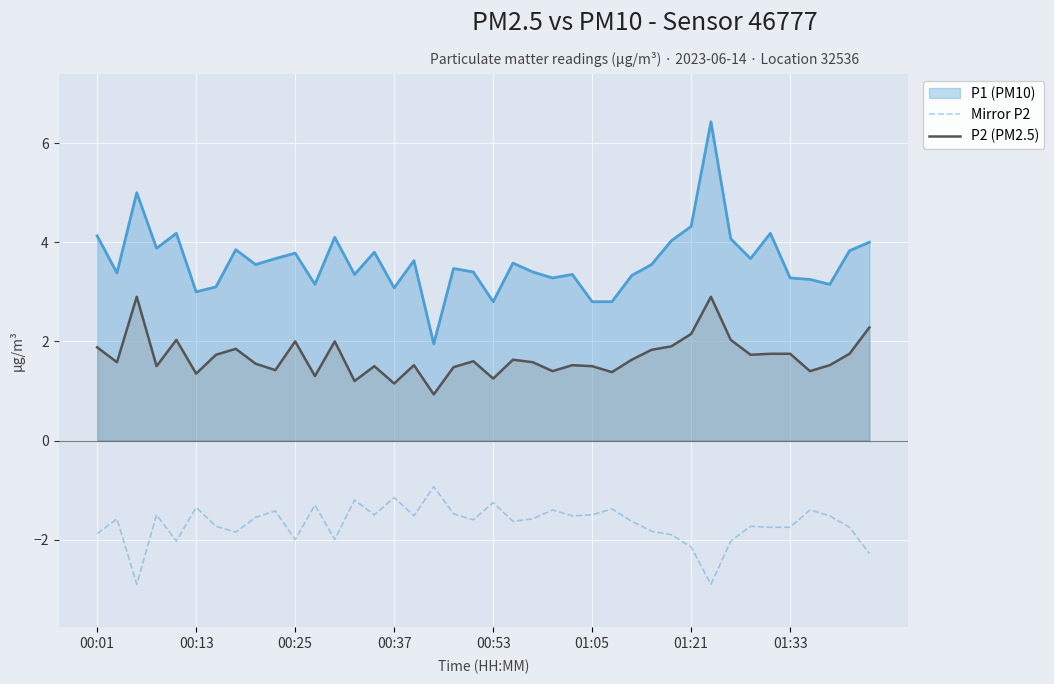

Is it true that P2 (PM2.5) equals 2.6 at 01:33?

False